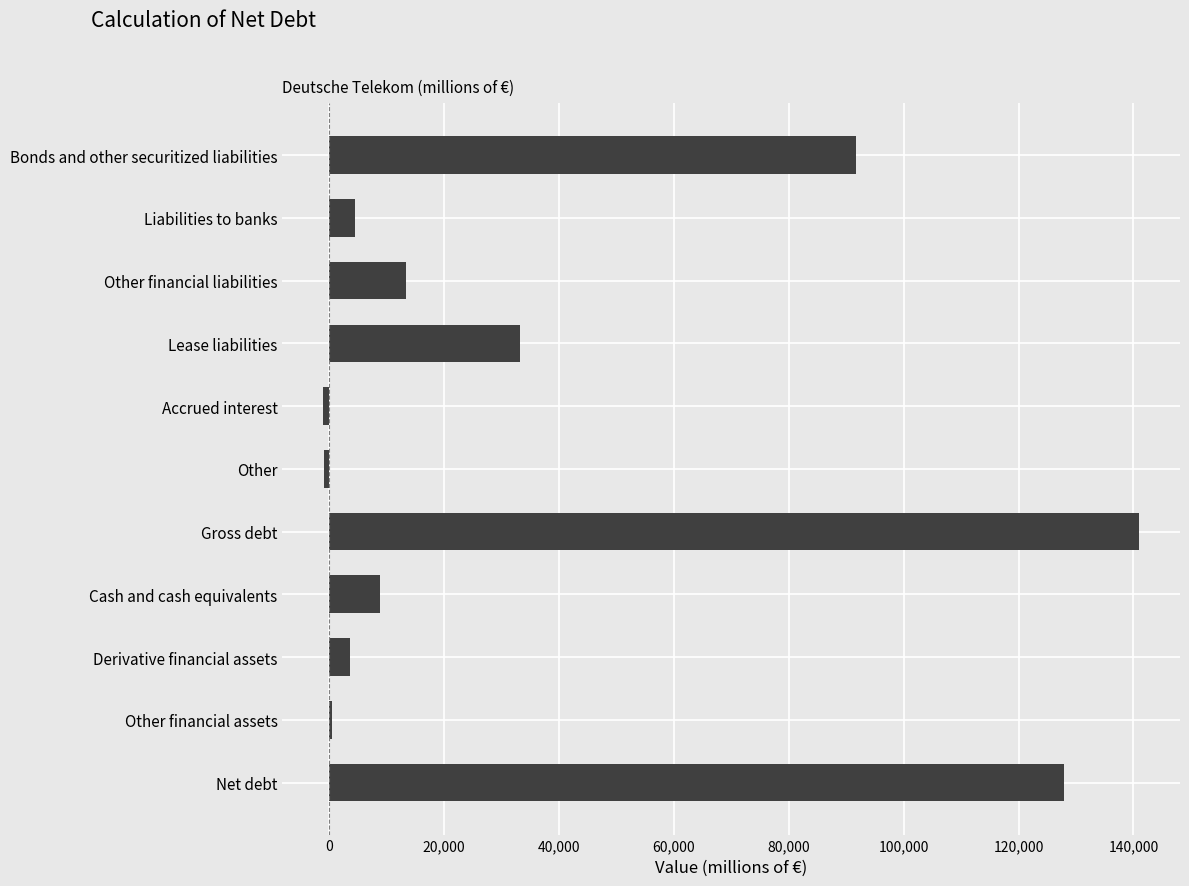

Does the chart contain stacked bars?

No